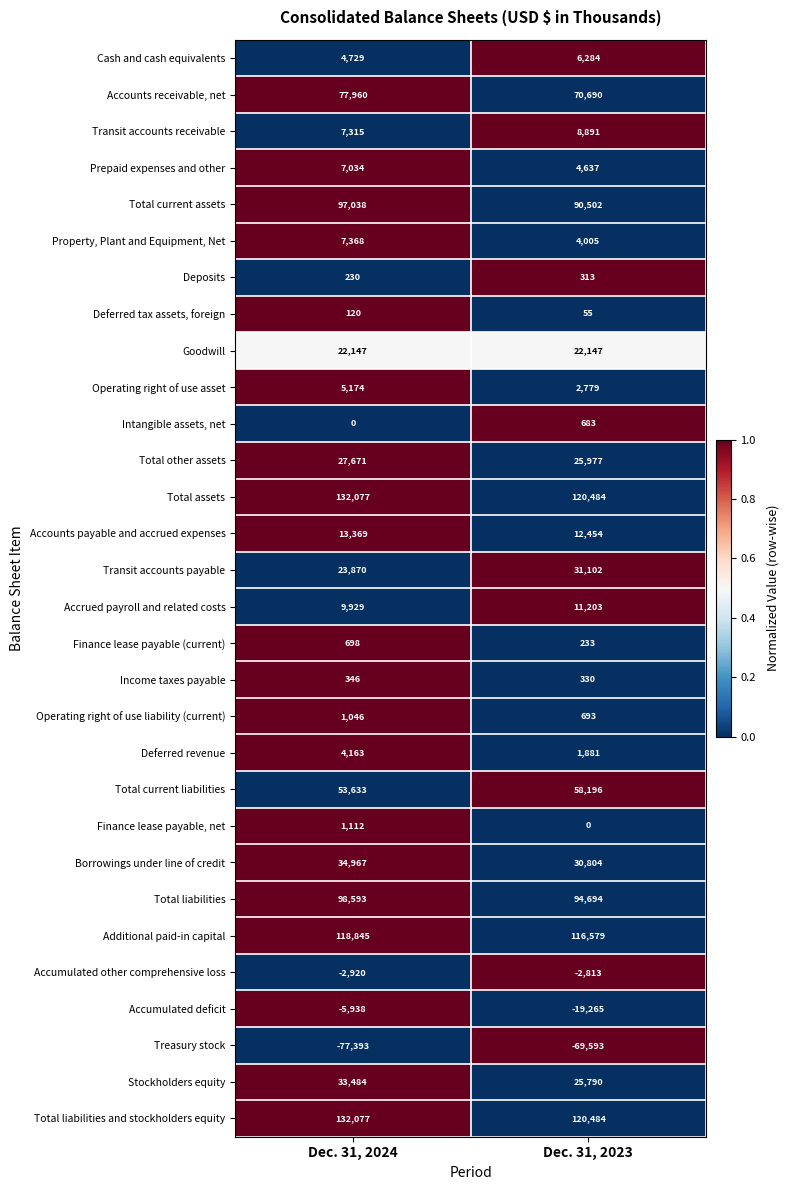

Which series has the widest spread of values?

Accumulated deficit